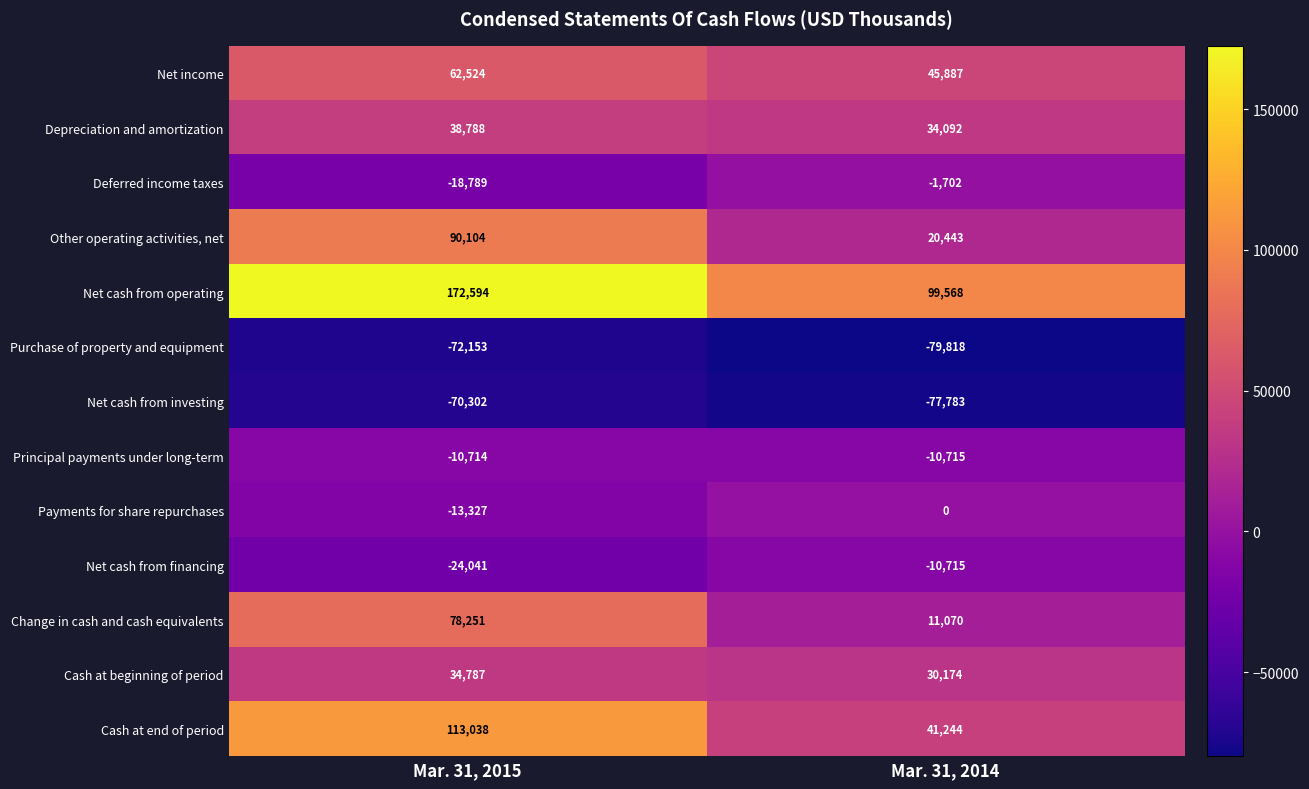

How many distinct data groups are displayed?

13